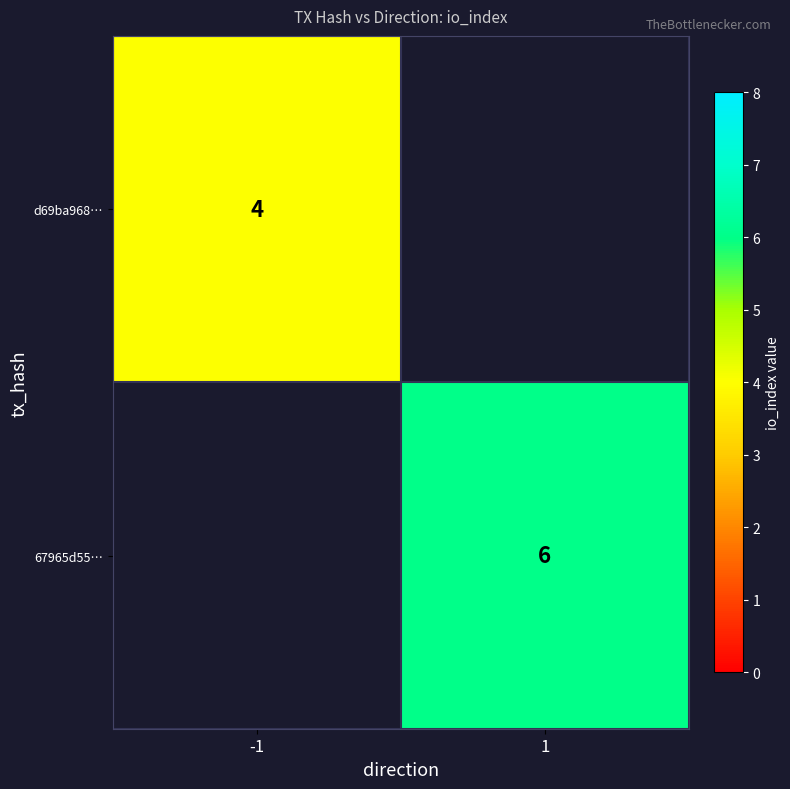

Which label corresponds to the smallest value in the chart?

-1